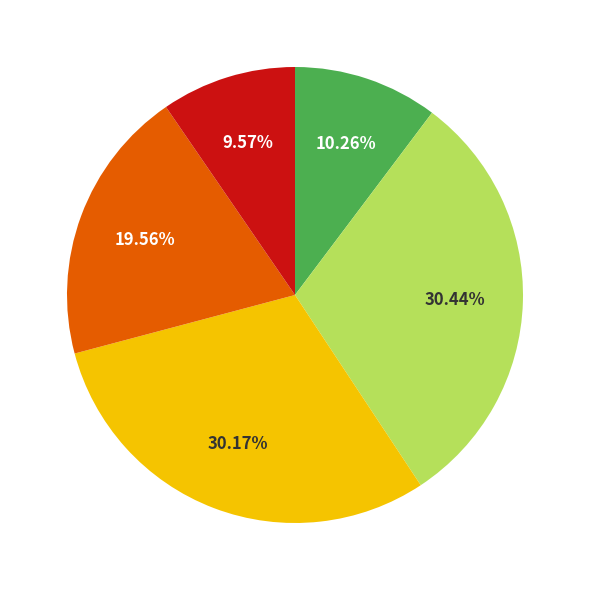

Count the number of slices in the pie.

5